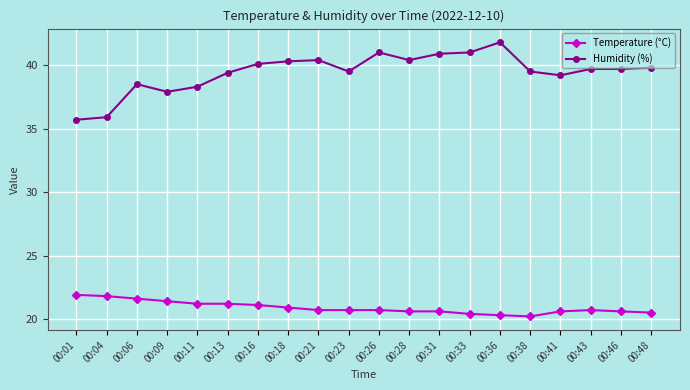

Is the value of Humidity (%) at 00:28 greater than the value of Temperature (°C) at 00:31?

Yes